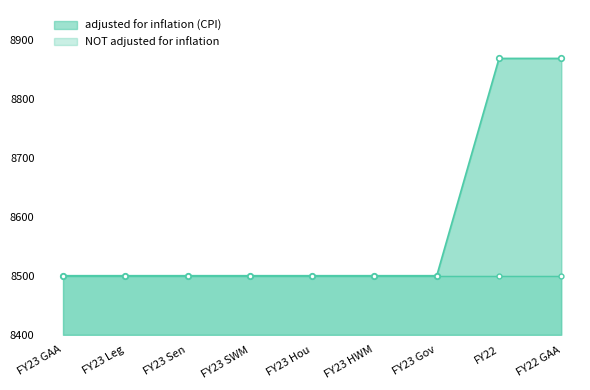

Rank the categories by value from highest to lowest.

FY22, FY22 GAA, FY23 GAA, FY23 Leg, FY23 Sen, FY23 SWM, FY23 Hou, FY23 HWM, FY23 Gov